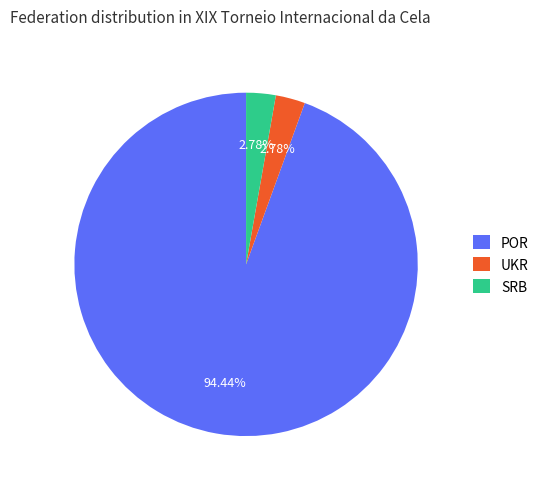

Is there any slice that represents more than half of the pie?

Yes